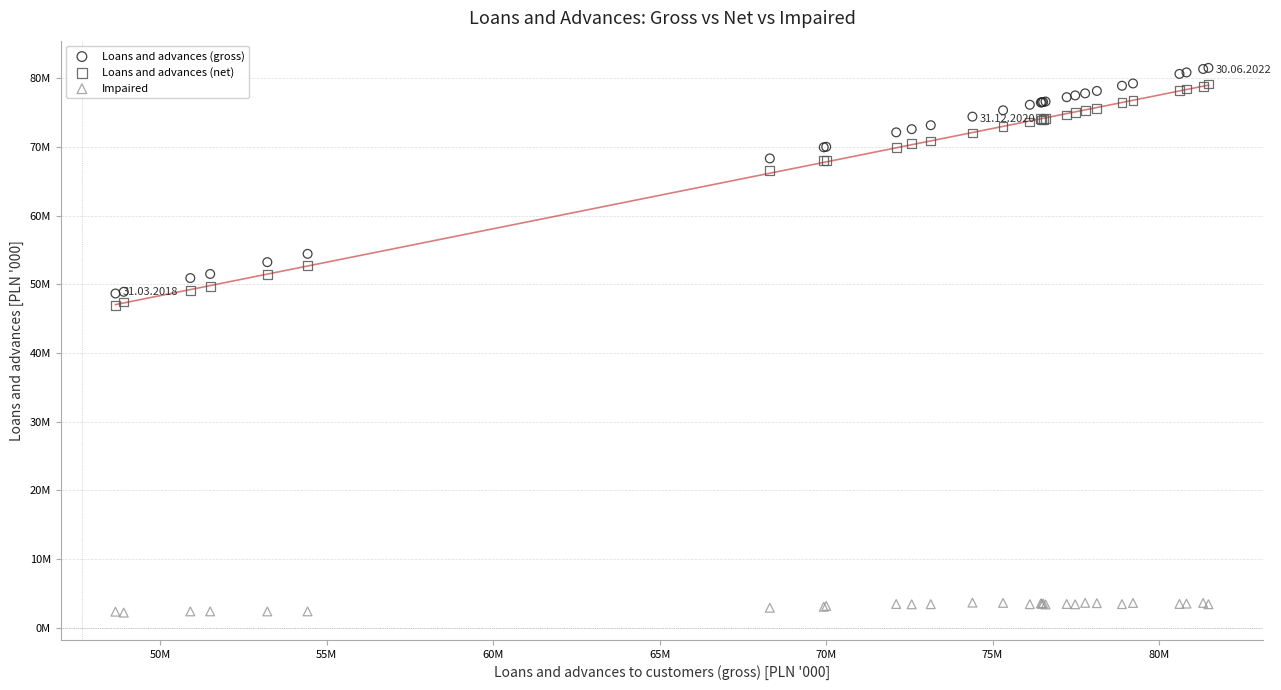

What are all the series names shown in the legend?

Loans and advances (gross), Loans and advances (net), Impaired